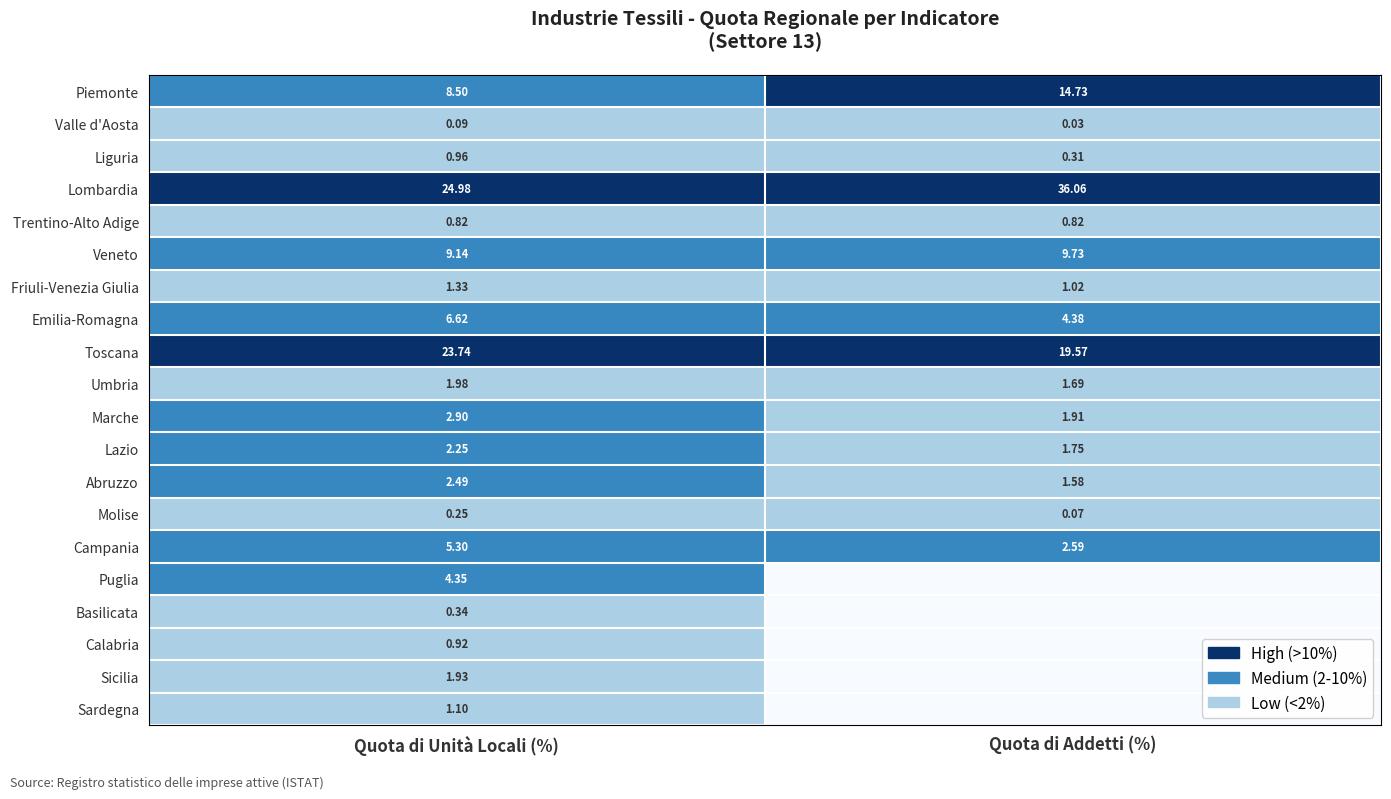

At Quota di Unità Locali (%), list the series in order from smallest to largest.

Valle d'Aosta, Molise, Basilicata, Trentino-Alto Adige, Calabria, Liguria, Sardegna, Friuli-Venezia Giulia, Sicilia, Umbria, Lazio, Abruzzo, Marche, Puglia, Campania, Emilia-Romagna, Piemonte, Veneto, Toscana, Lombardia